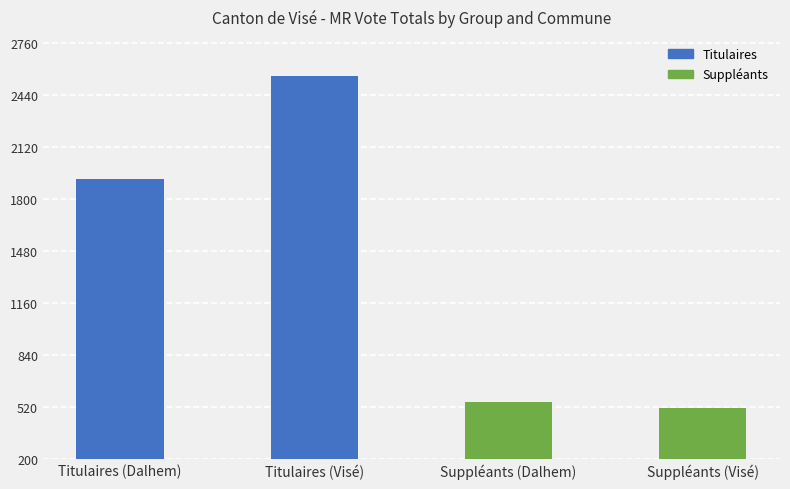

The value at Suppléants (Dalhem) is 551. True or false?

True